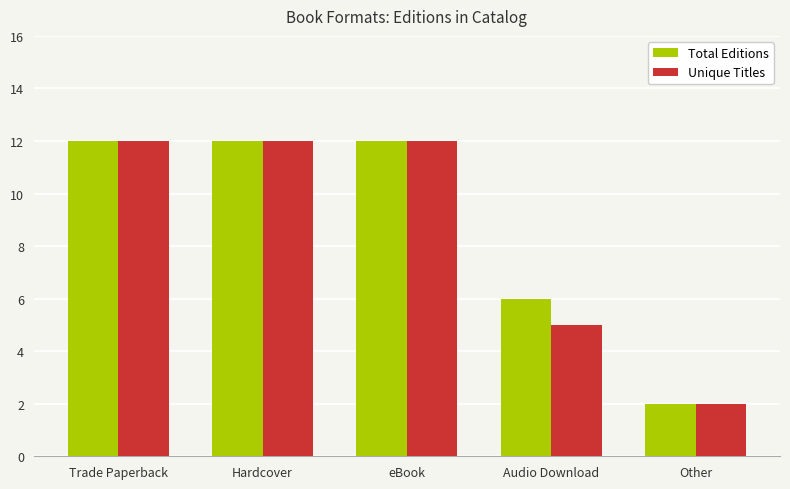

Which series changed the most between eBook and Audio Download?

Unique Titles